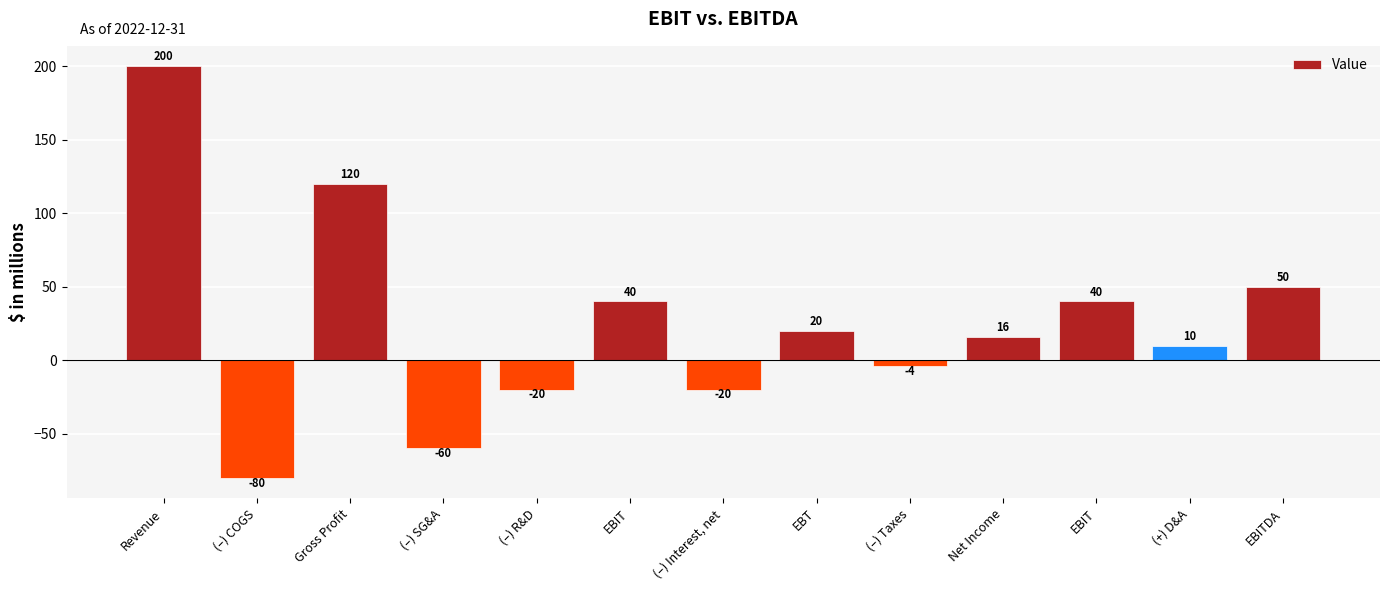

True or false: the data shows -20 at (–) R&D.

True